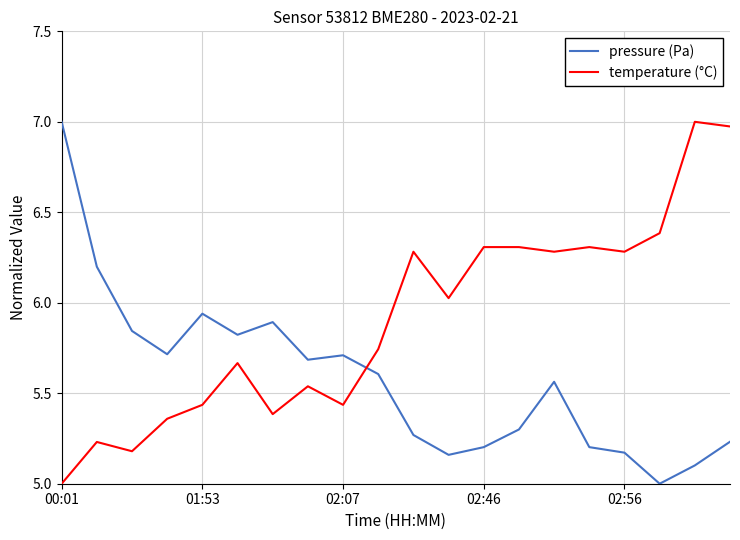

What is the difference between the maximum and second lowest values in the temperature (°C) series?

1.8